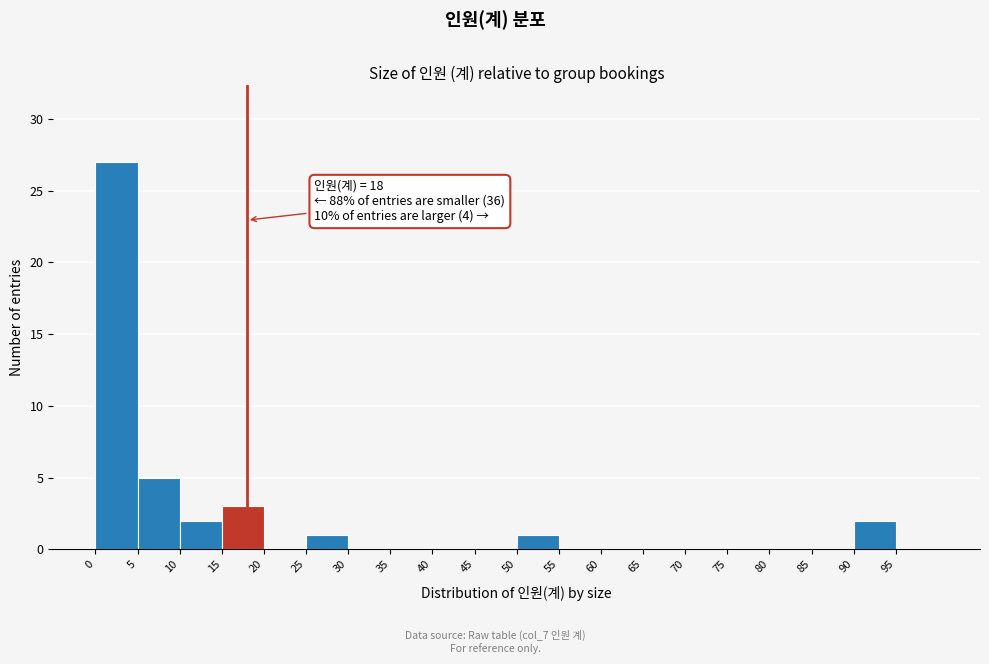

Which range on the x-axis has the tallest bar?

0 to 5